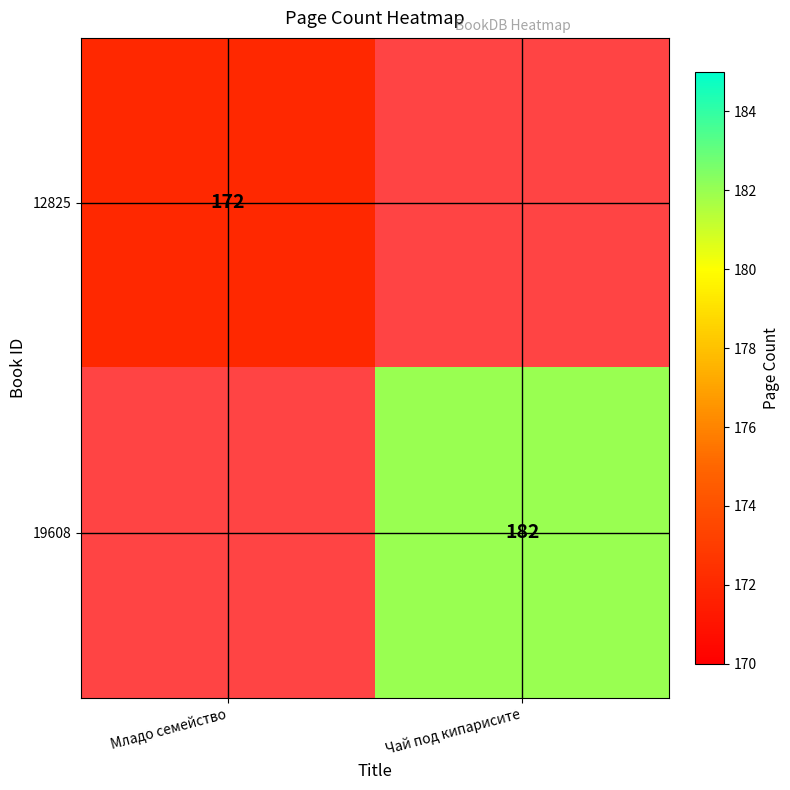

The 19608 series shows 182 at Чай под кипарисите. True or false?

True